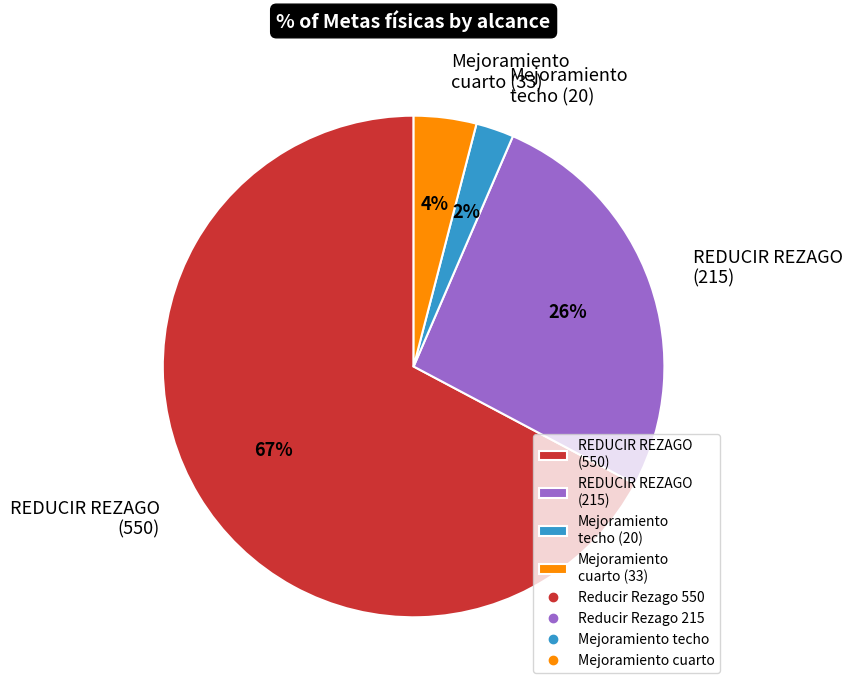

Which slice is the largest?

REDUCIR REZAGO (550)